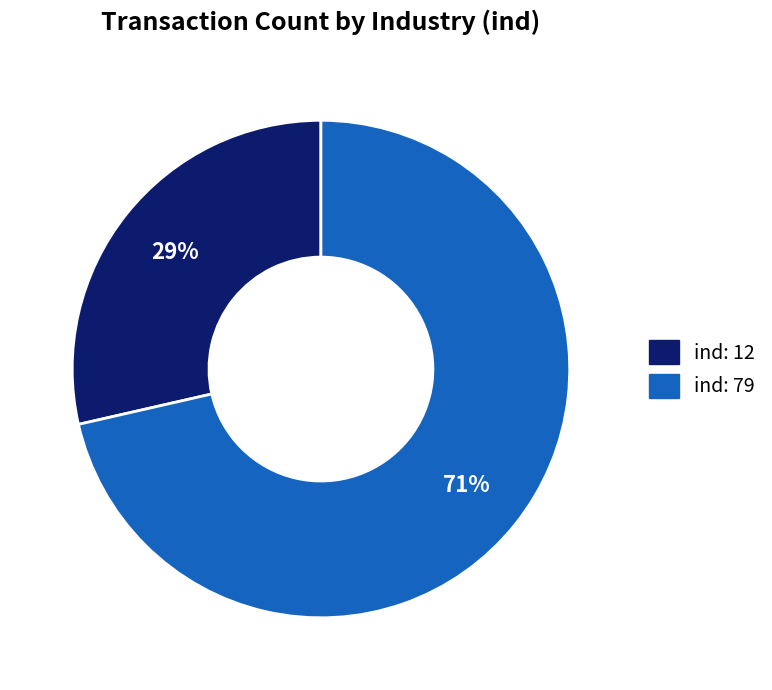

Is there a majority slice in this chart?

Yes